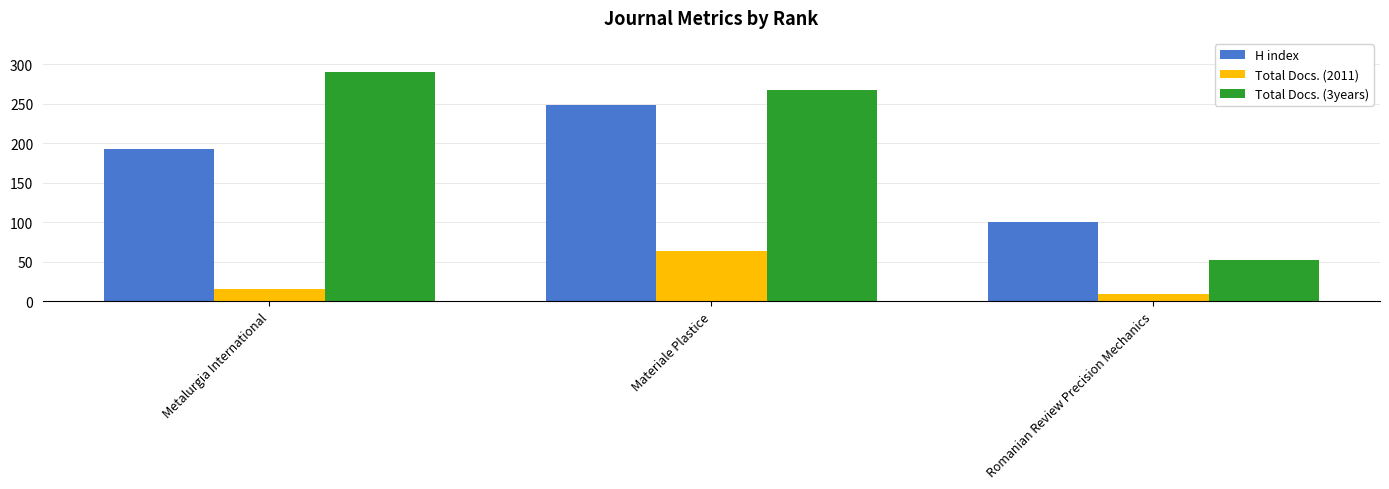

What position from the left is Romanian Review Precision Mechanics?

3